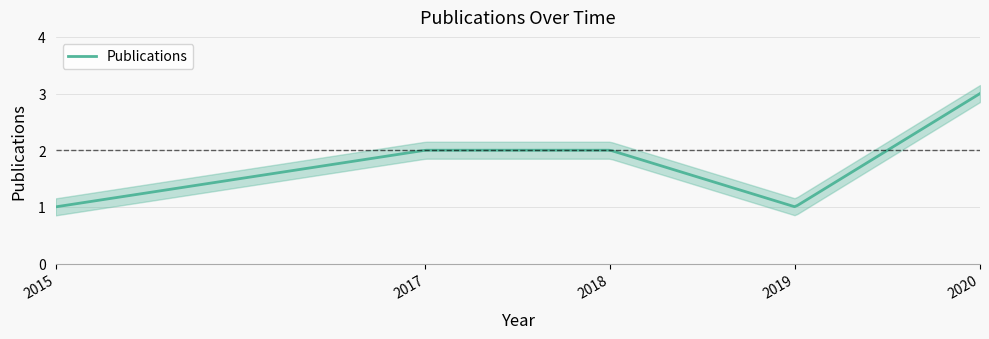

How many lines are shown in the chart?

1